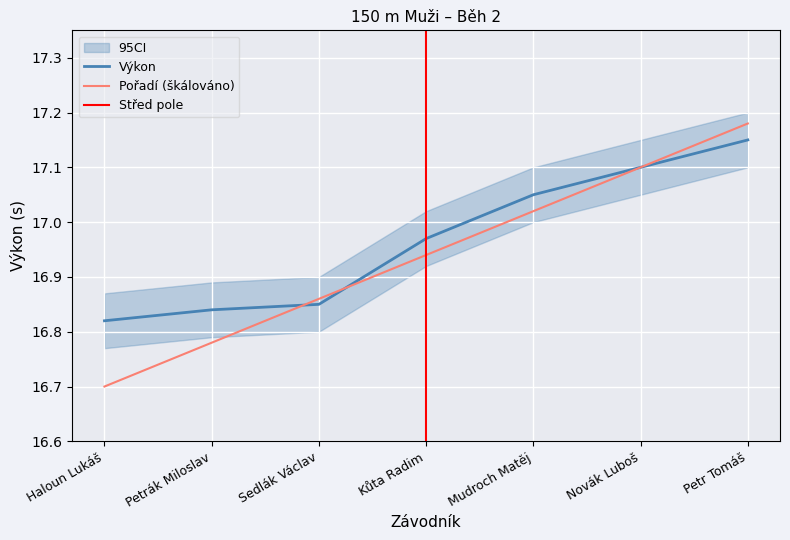

Is the value of Pořadí (škálováno) at Petr Tomáš greater than the value of Výkon at Novák Luboš?

Yes